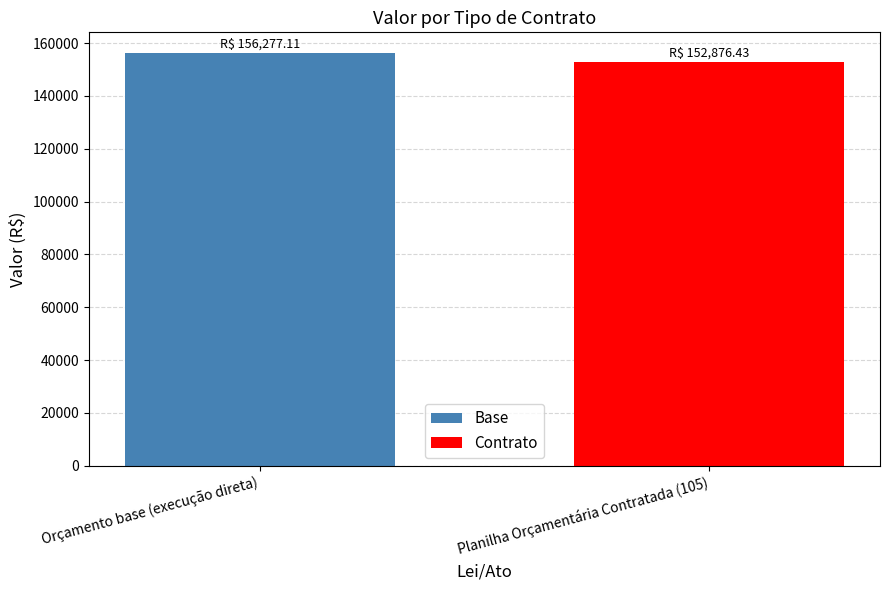

What is the maximum value for Base?

156277.1